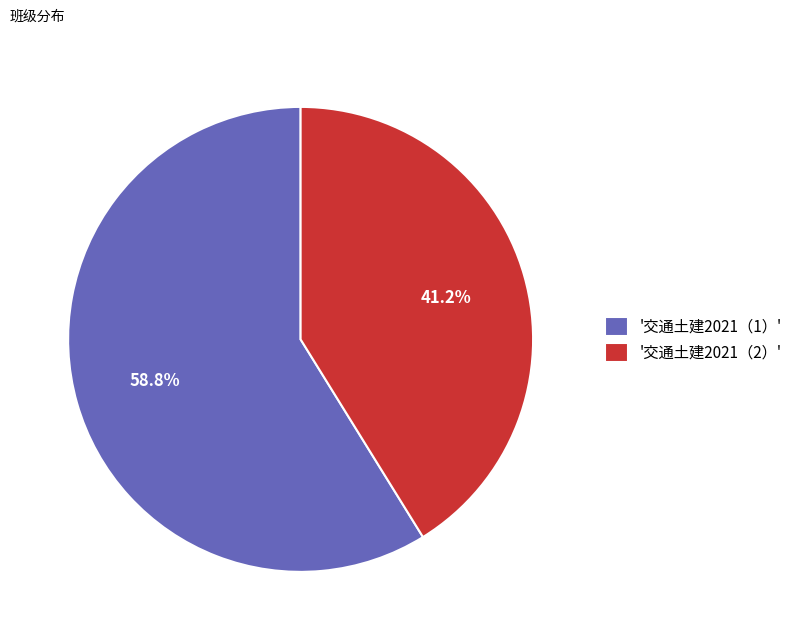

How many slices are in this pie chart?

2